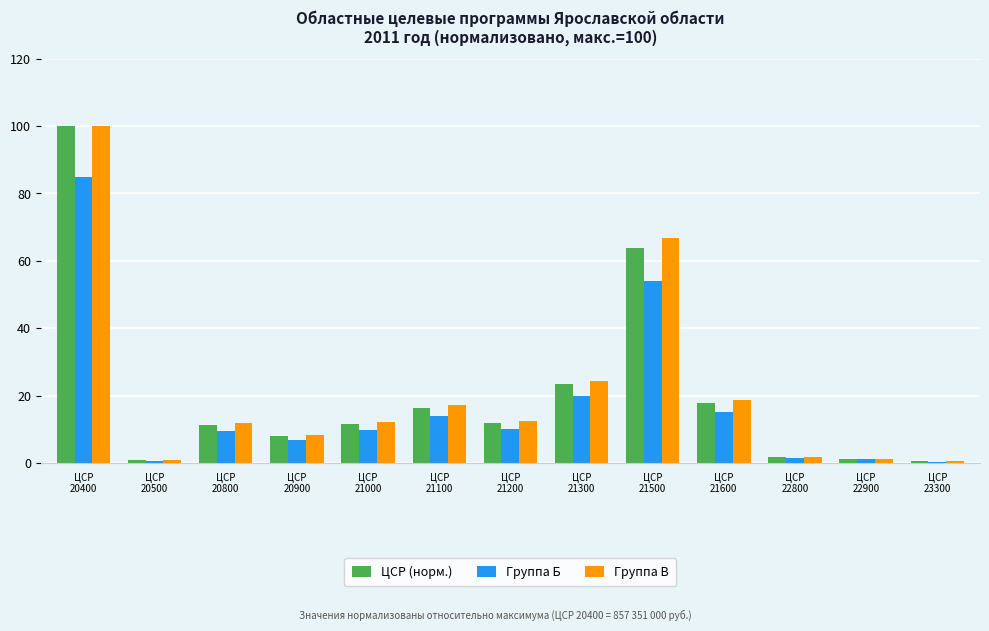

At which label is ЦСР (норм.) closest to 50?

ЦСР
21500